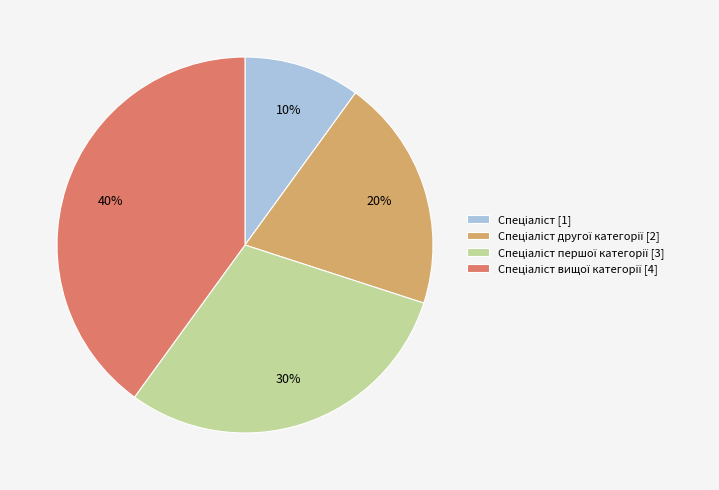

To the nearest percent, what is the average slice percentage?

25%